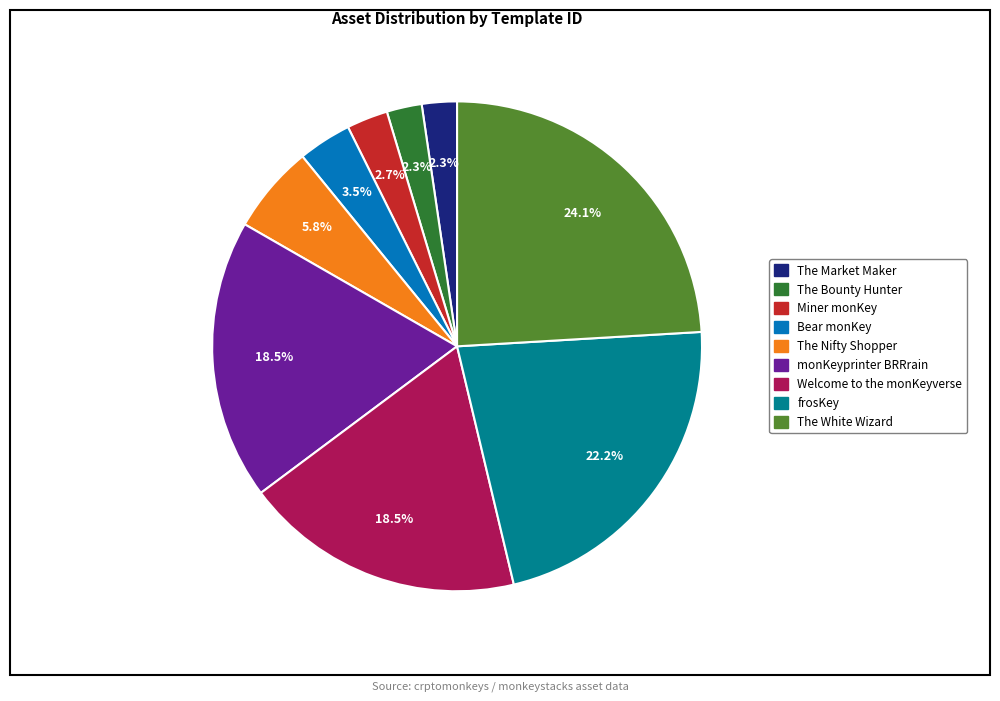

Is it true that The Nifty Shopper is 6% of the pie?

True